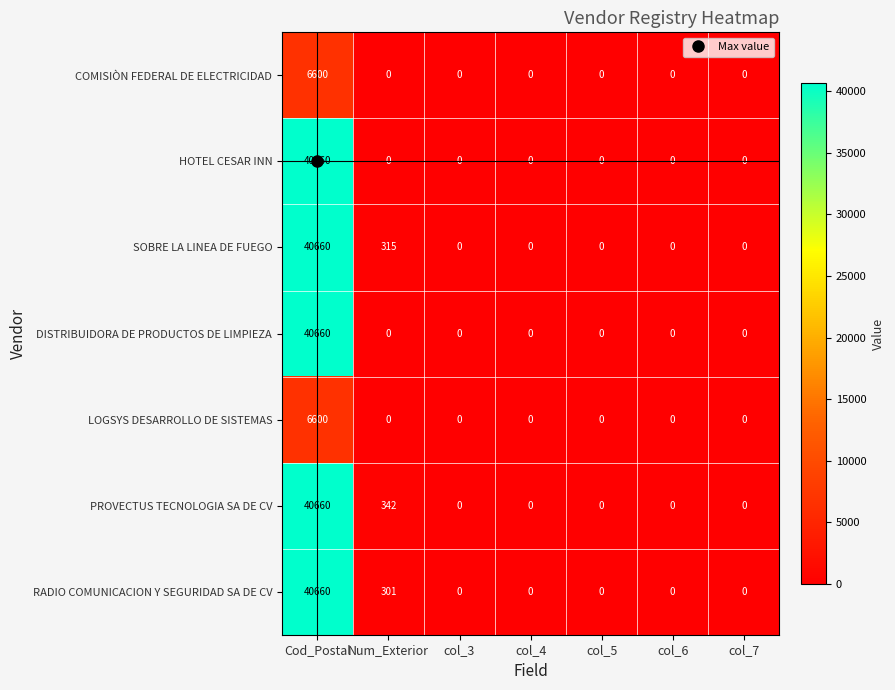

What is the difference between the SOBRE LA LINEA DE FUEGO values at Num_Exterior and col_6?

315